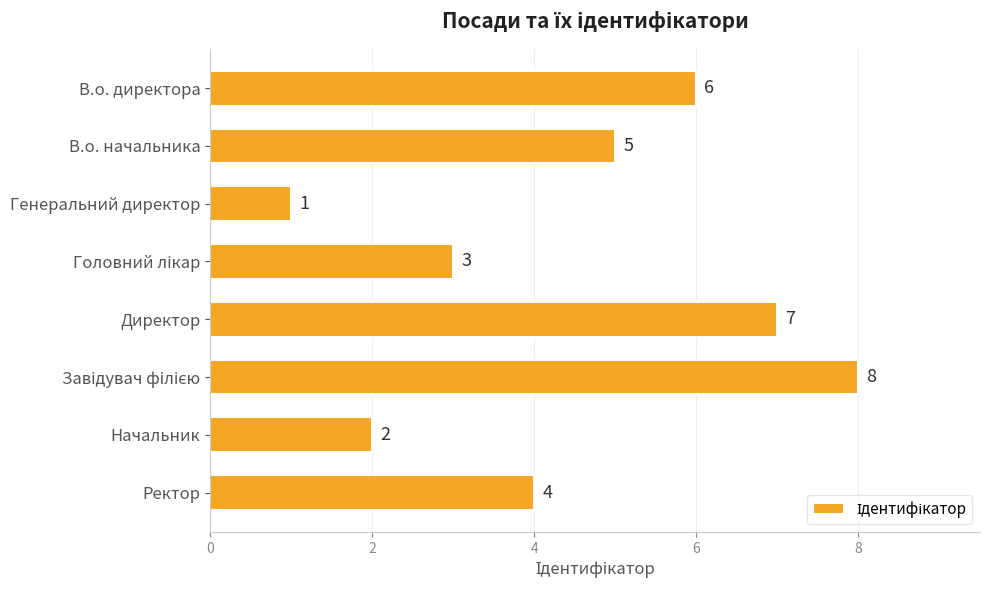

How many bars are there in total?

8